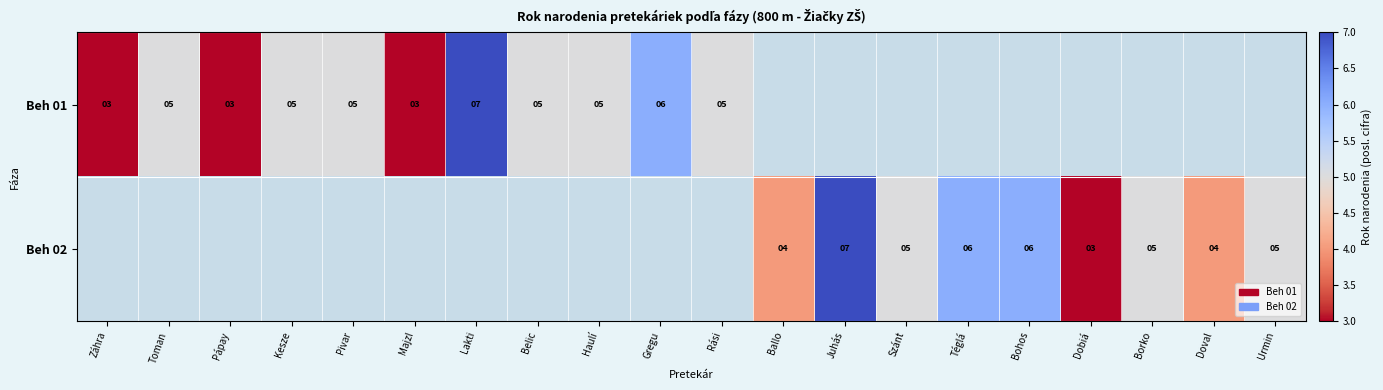

True or false: Beh 01 has a value of 5 at Haulí.

True